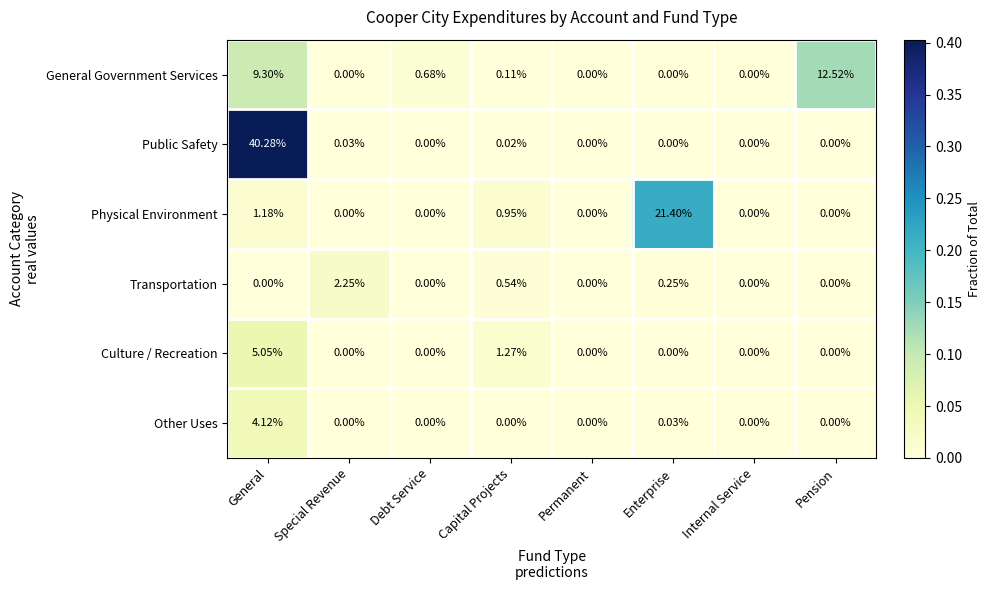

Rank the series at General from highest to lowest value.

Public Safety, General Government Services, Culture / Recreation, Other Uses, Physical Environment, Transportation